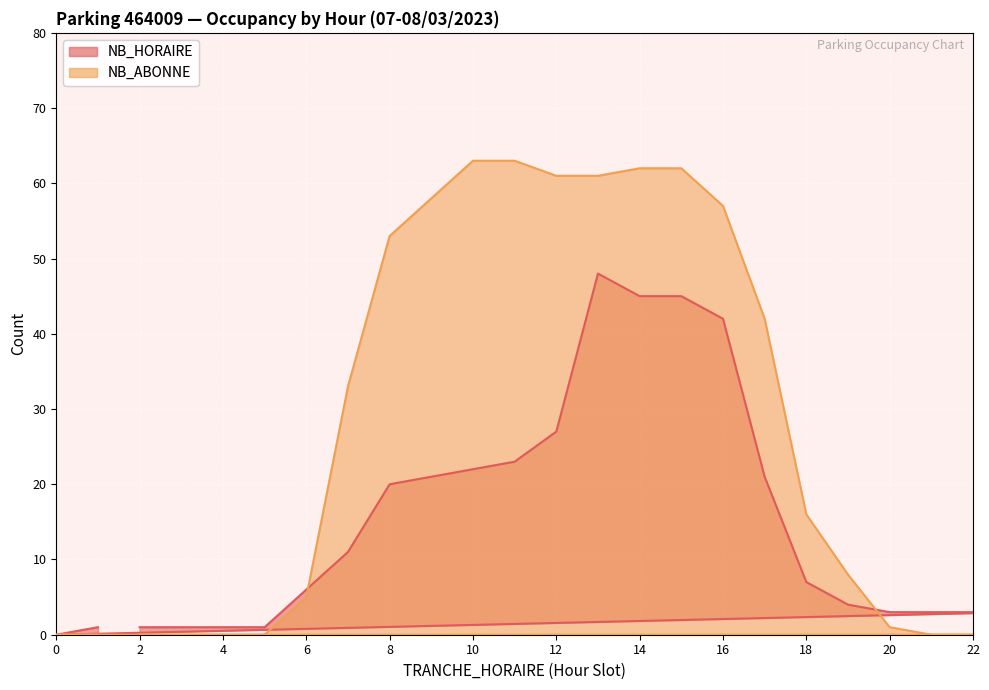

Where is NB_HORAIRE nearest to the value 24?

11